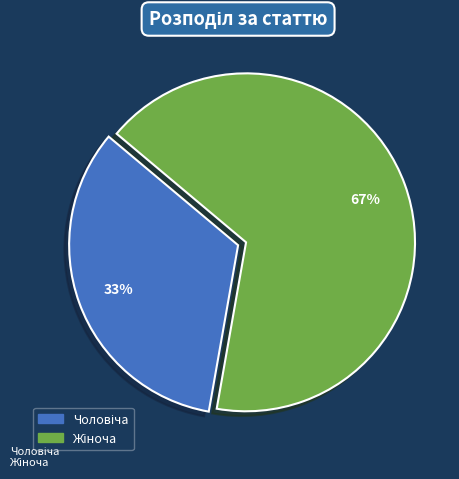

To the nearest percent, what is the average slice percentage?

50%